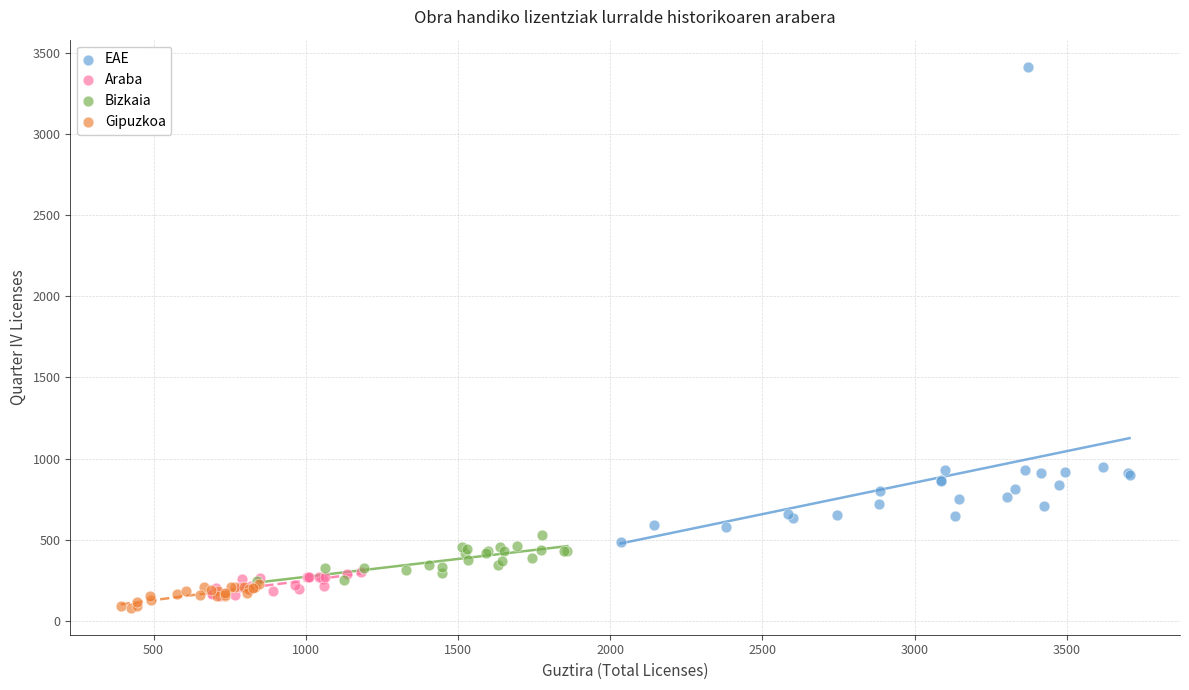

Which series has the largest Y range (max minus min)?

EAE